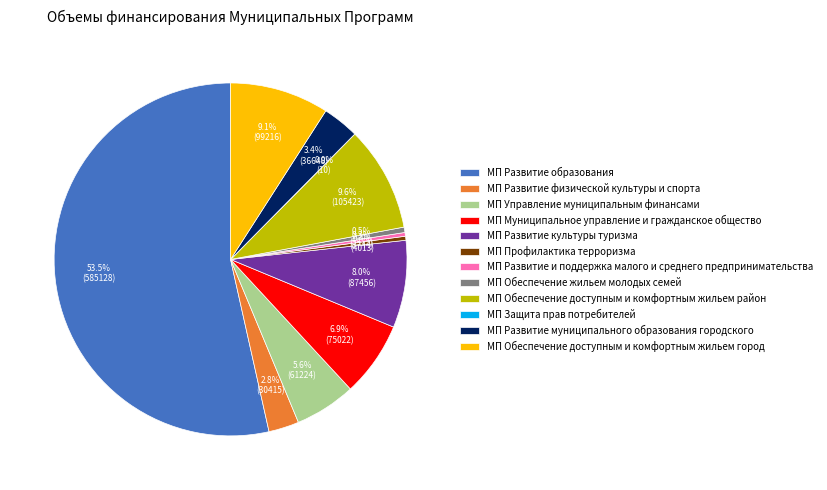

True or false: МП Обеспечение доступным и комфортным жильем район accounts for 21% of the total.

False